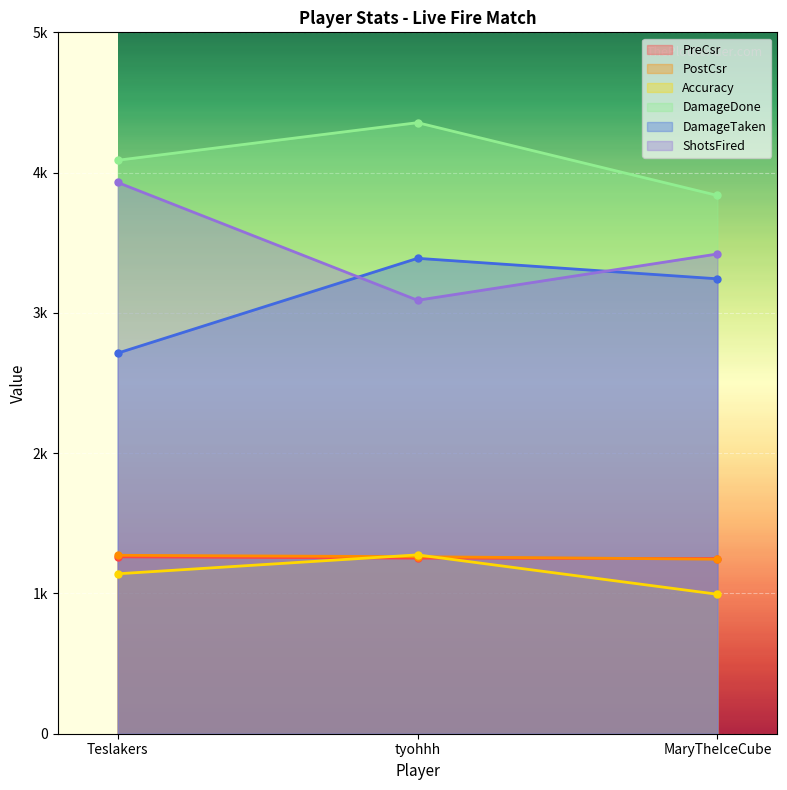

What are all the series names shown in the legend?

PreCsr, PostCsr, Accuracy, DamageDone, DamageTaken, ShotsFired